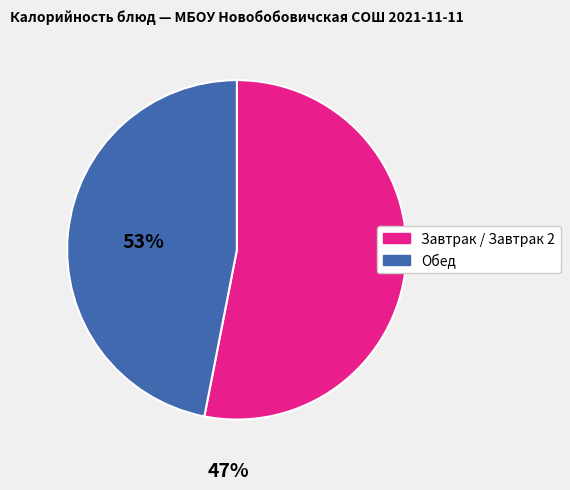

Does any single category account for the majority?

Yes